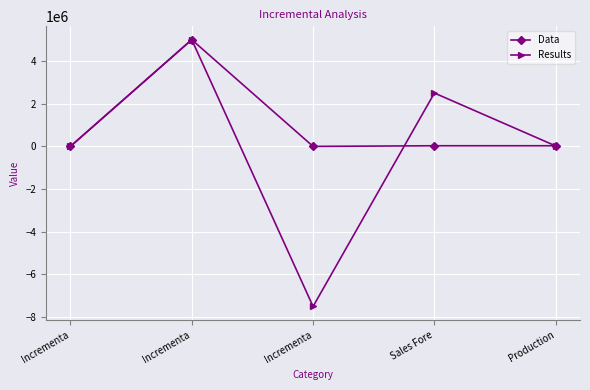

What is the difference between the maximum and minimum values in the Data series?

5000250